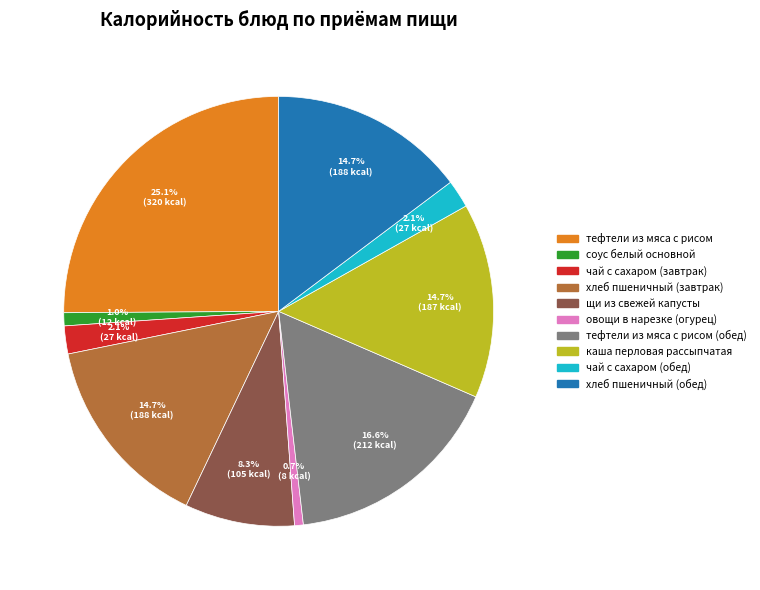

Is there any slice that represents more than half of the pie?

No